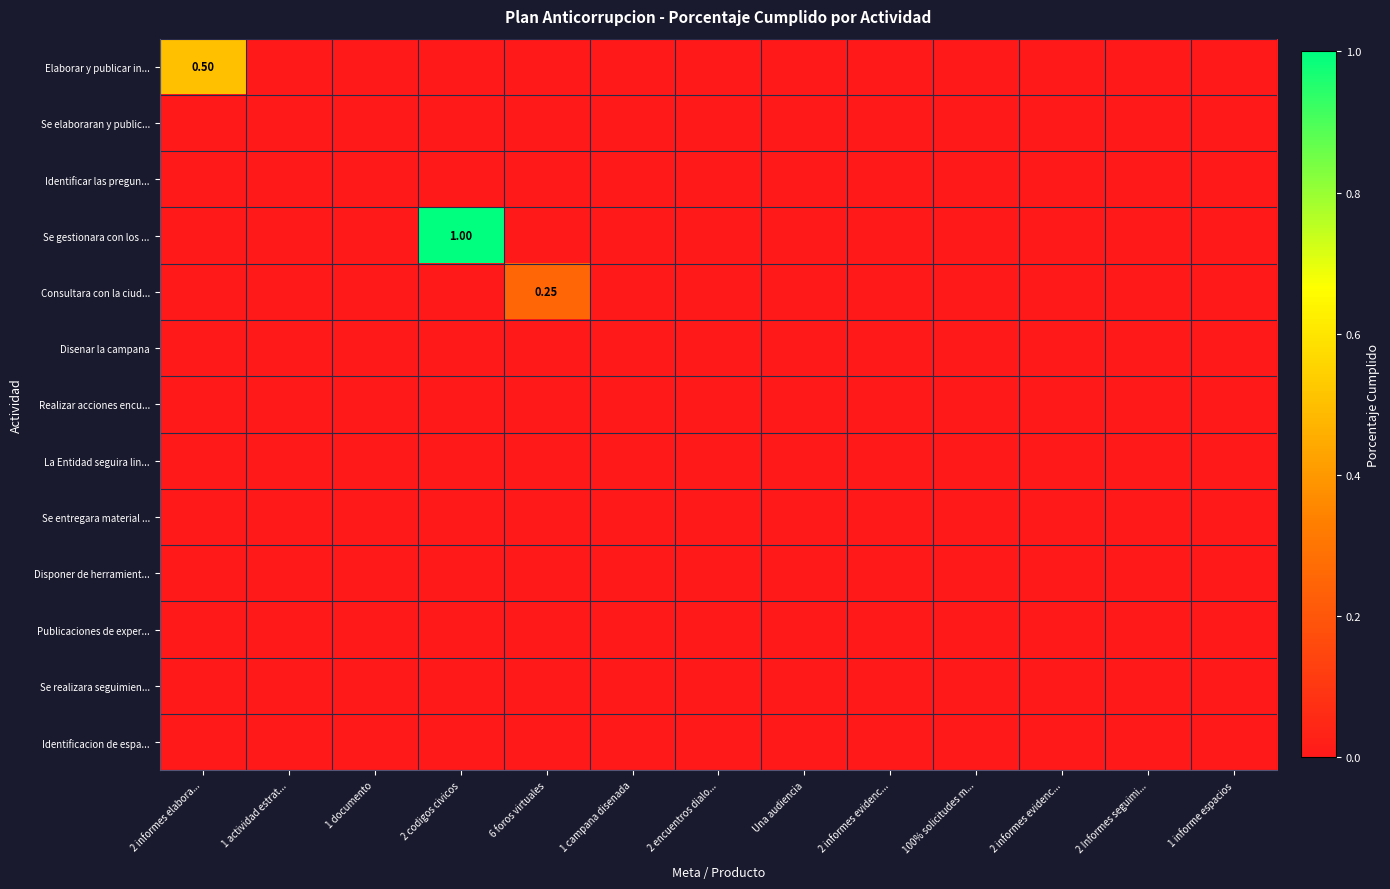

Rank the categories by Se gestionara con los ... value from highest to lowest.

2 codigos civicos, 2 informes elabora..., 1 actividad estrat..., 1 documento, 6 foros virtuales, 1 campana disenada, 2 encuentros dialo..., Una audiencia, 2 informes evidenc..., 100% solicitudes m..., 2 informes evidenc..., 2 Informes seguimi..., 1 informe espacios